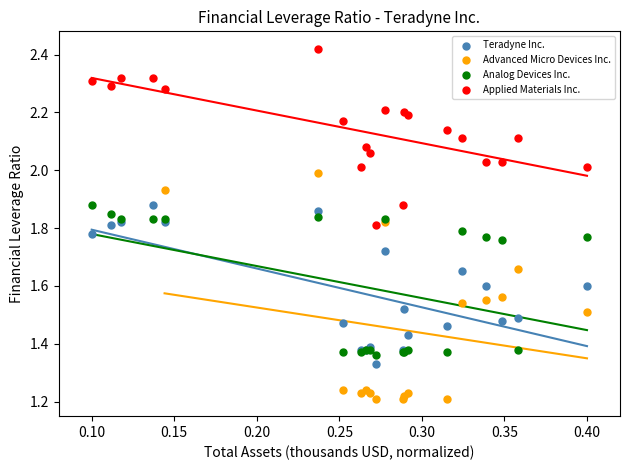

Which series has the widest spread of Y values?

Advanced Micro Devices Inc.